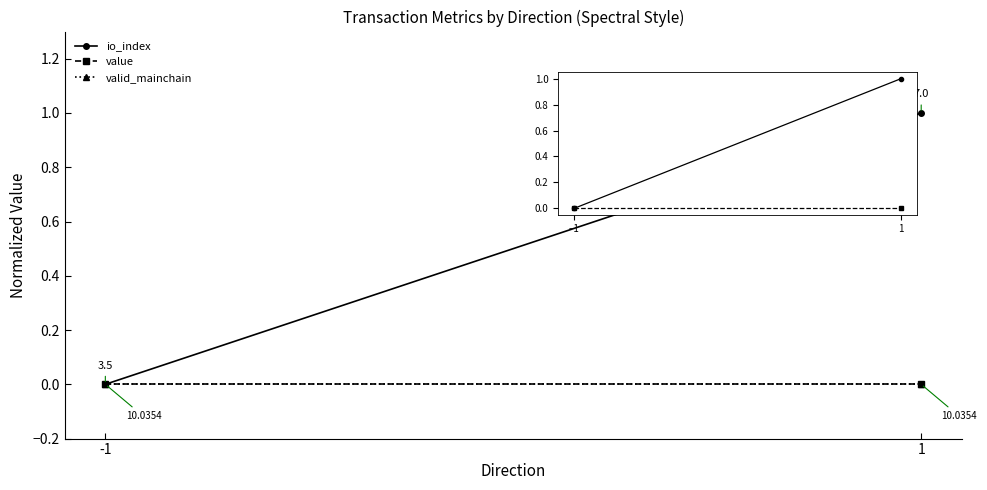

How many lines are shown in the chart?

3